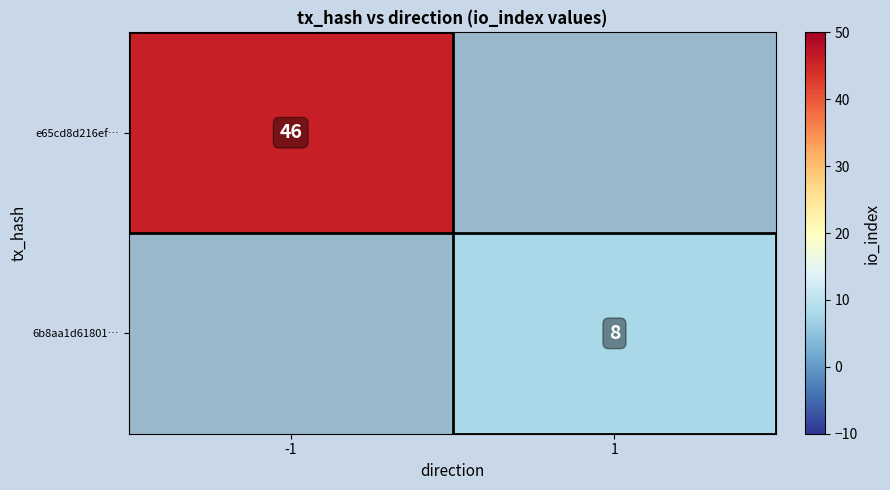

The e65cd8d216ef… series shows 75 at -1. True or false?

False